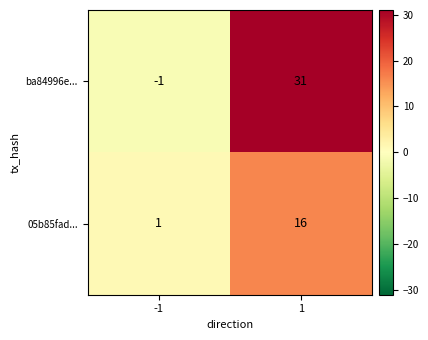

List the labels in order of ba84996e... value, smallest first.

-1, 1